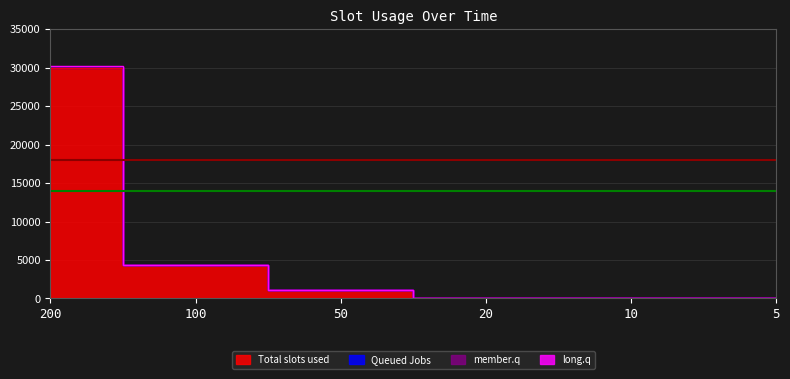

At which label does member.q reach its minimum?

20